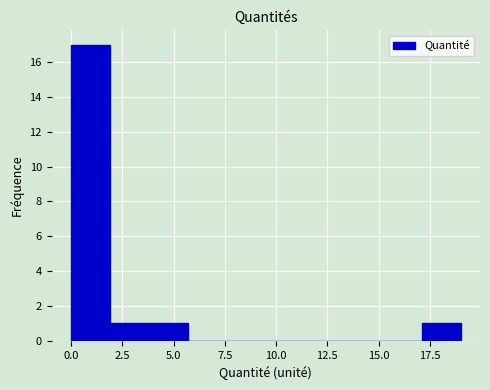

Around what value on the x-axis is the tallest bar? Give the approximate position of its centre, as read against the axis.

1.0